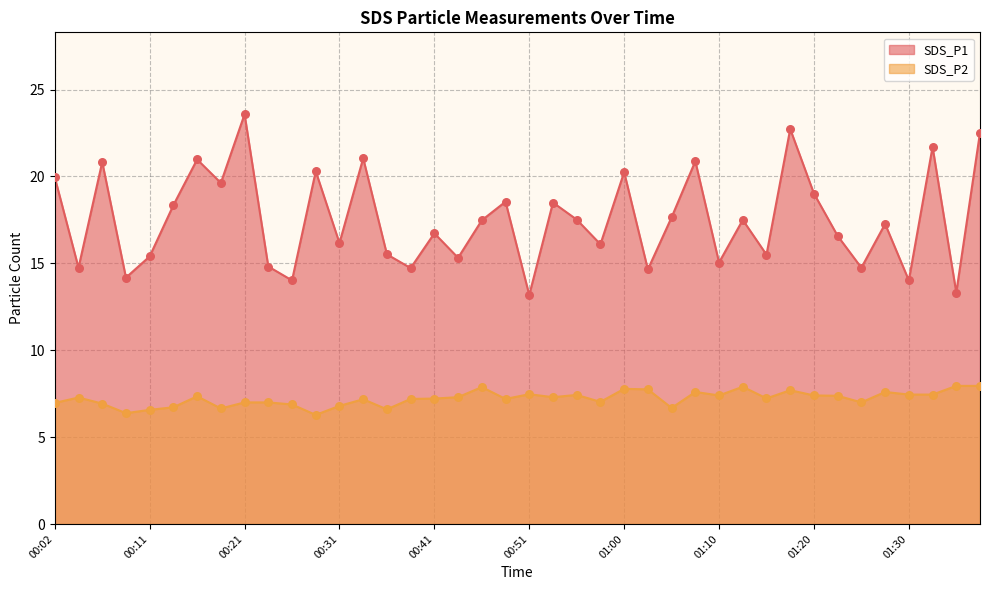

Which series contains the lowest Y value?

SDS_P2